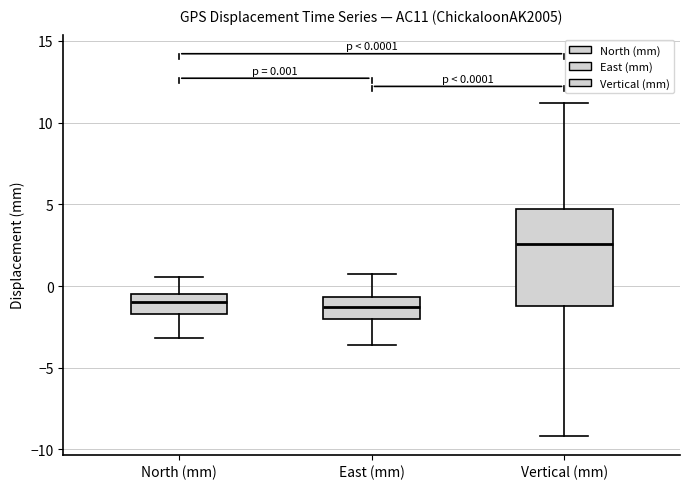

Which box has the highest median line?

Vertical (mm)